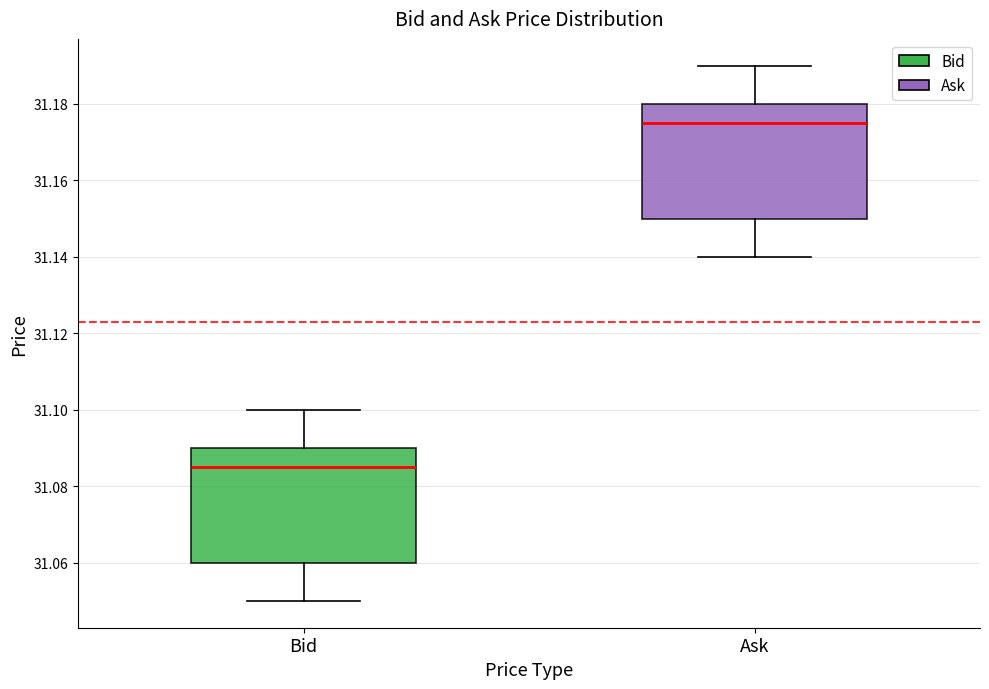

Reading left to right, transcribe this box plot: for each box, give where its median line is, the range the box spans, and where its two whiskers end, as read against the y-axis. The values are not printed on the chart, so give them approximately, as read against the axis.

Bid: median 31.086, box 31.060 to 31.090, whiskers 31.050 to 31.100
Ask: median 31.176, box 31.150 to 31.180, whiskers 31.140 to 31.190